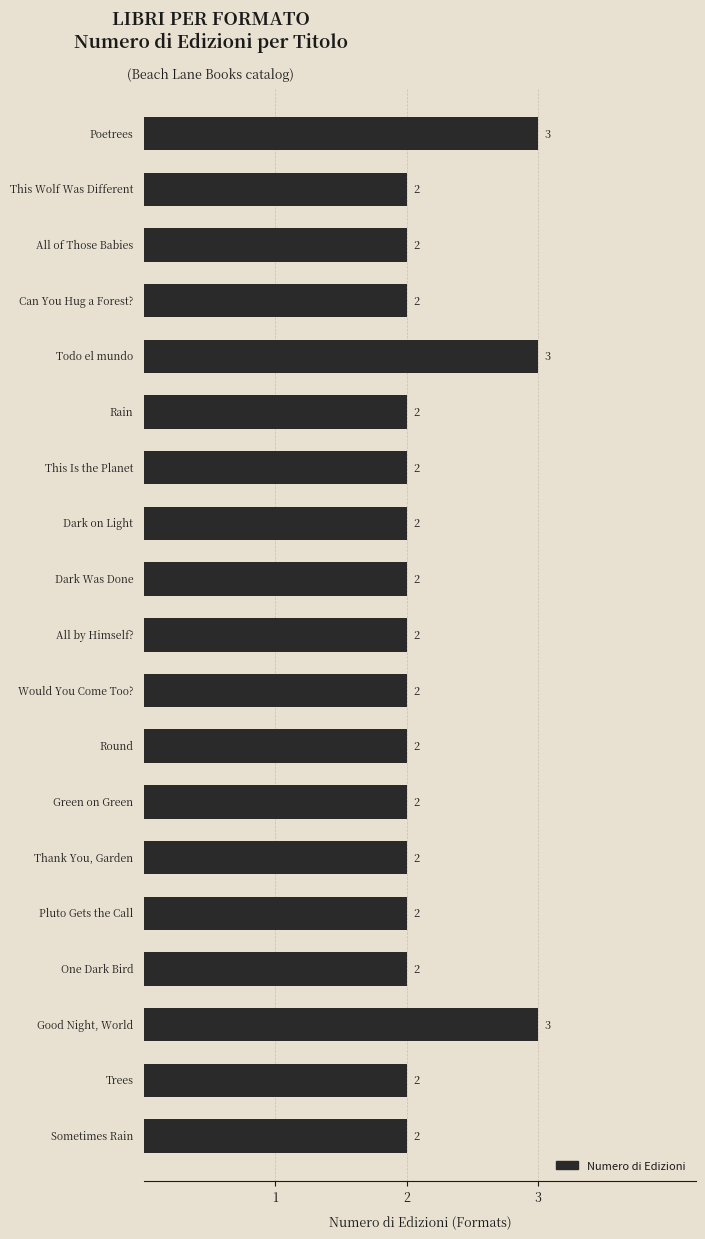

Count the values in the range 2 to 3.

19